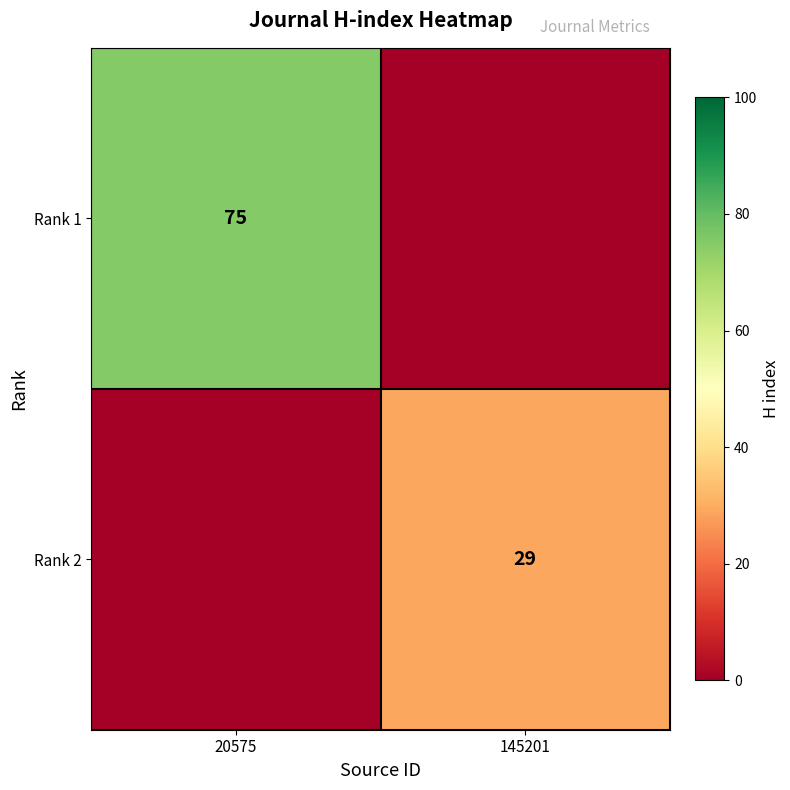

The value of Rank 2 at 145201 is 29. True or false?

True